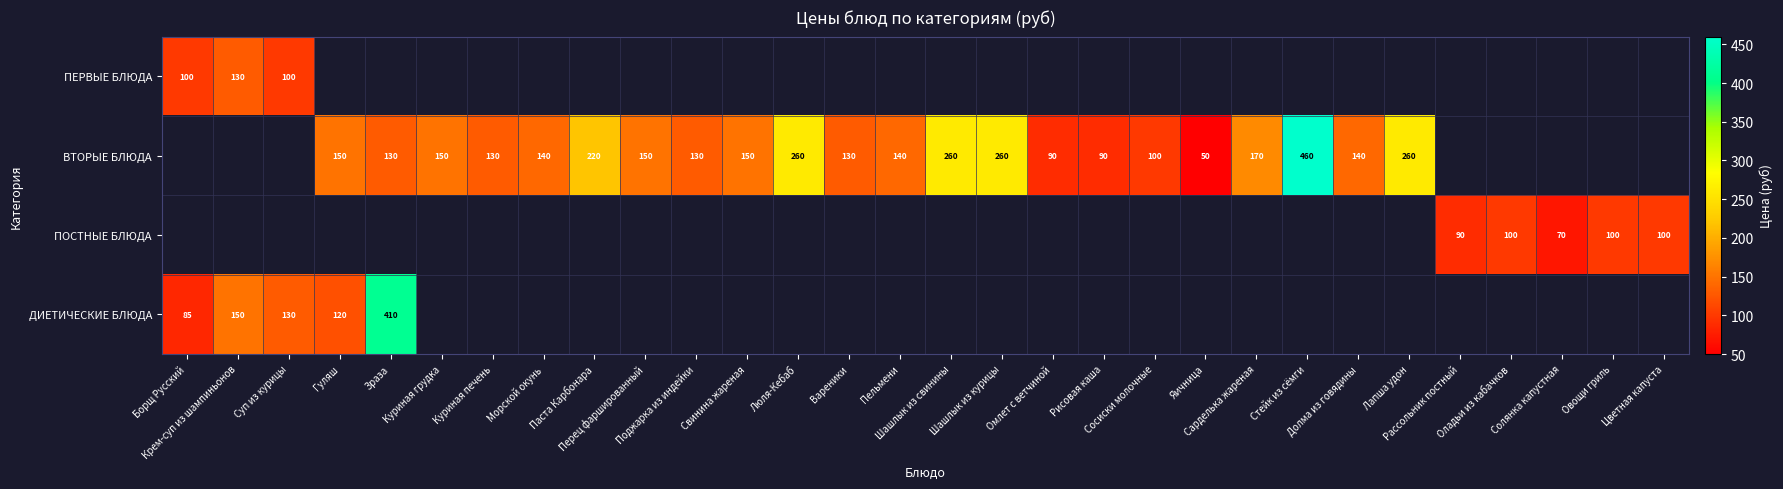

Rank the series at Сосиски молочные from lowest to highest value.

ПЕРВЫЕ БЛЮДА, ВТОРЫЕ БЛЮДА, ПОСТНЫЕ БЛЮДА, ДИЕТИЧЕСКИЕ БЛЮДА